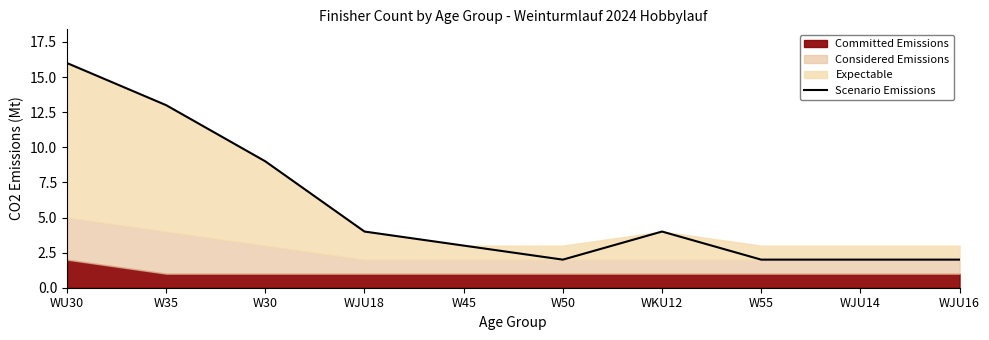

What is the sum of all values?

57